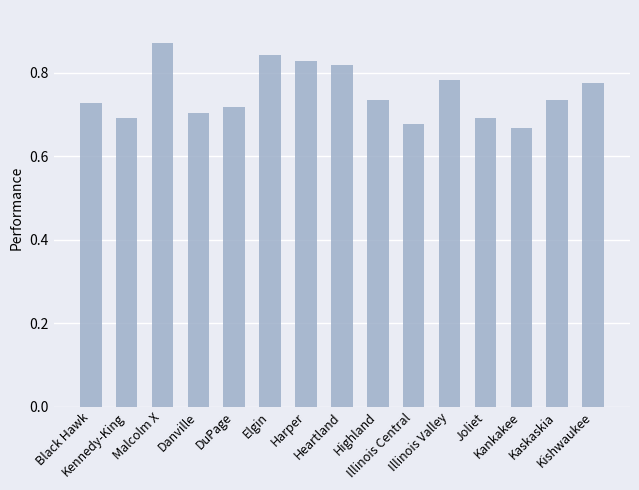

What is the change in value from Danville to Harper?

+0.1